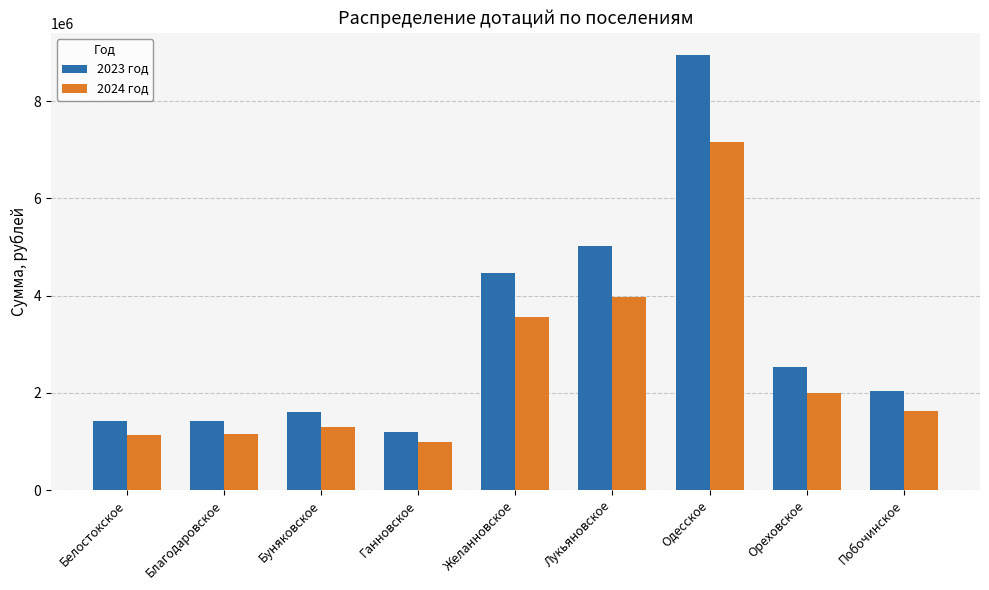

Is the value of 2023 год at Белостокское greater than the value of 2024 год at Ореховское?

No